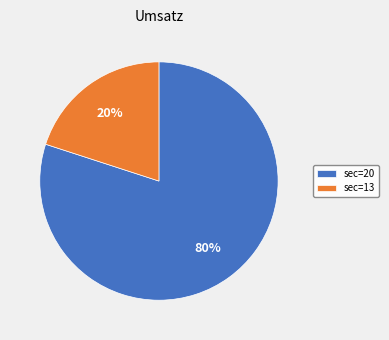

How many slices are in this pie chart?

2